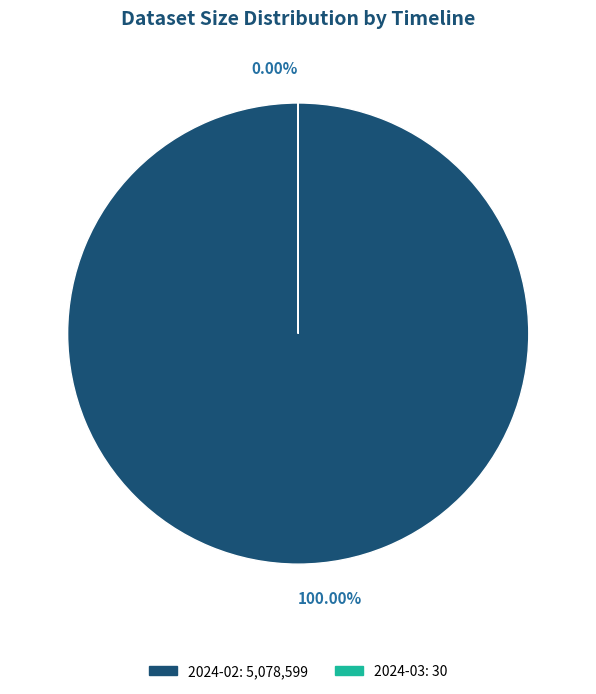

Which category has the smallest portion of the pie?

2024-03-01T00:00:00.000Z